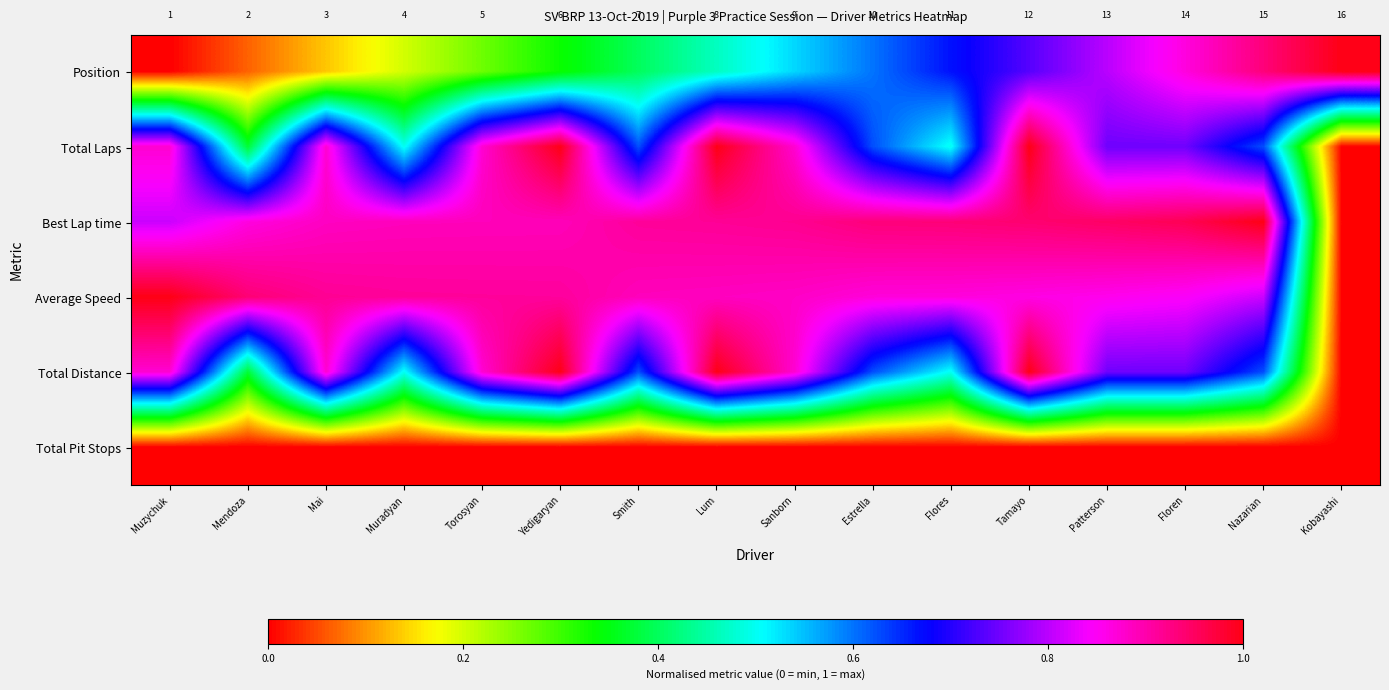

Count the number of categories in the chart.

16